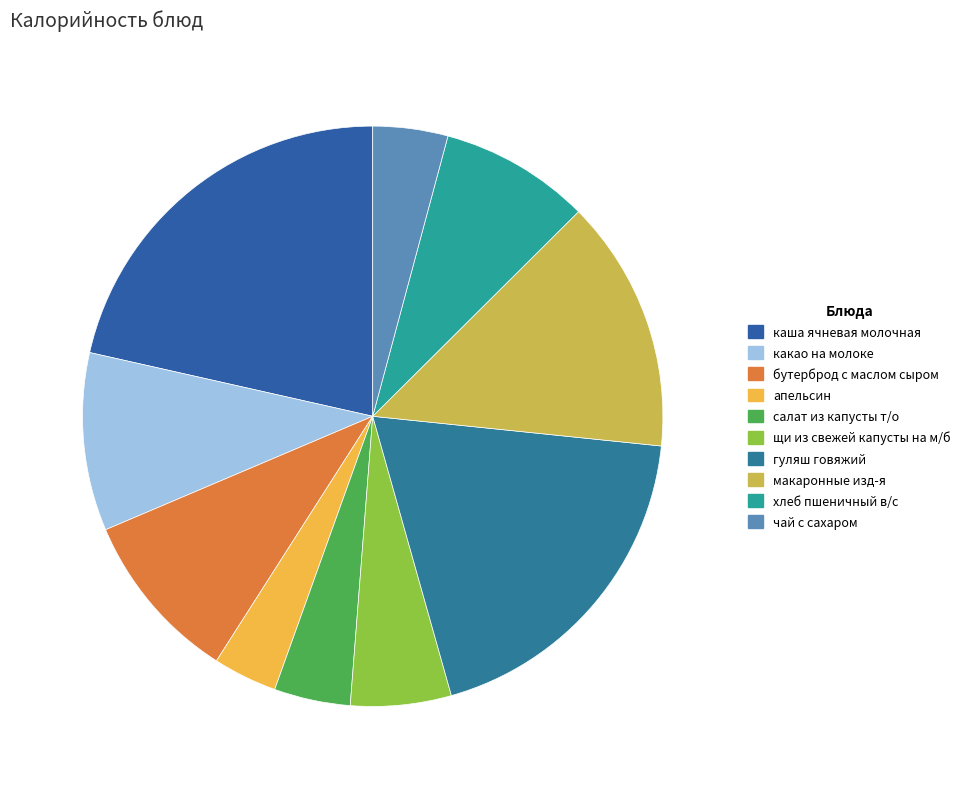

Does any single category account for the majority?

No